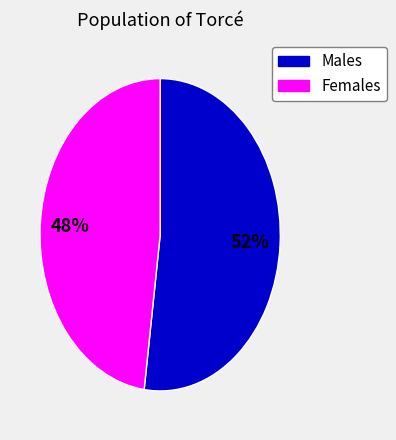

Is there any slice that represents more than half of the pie?

Yes